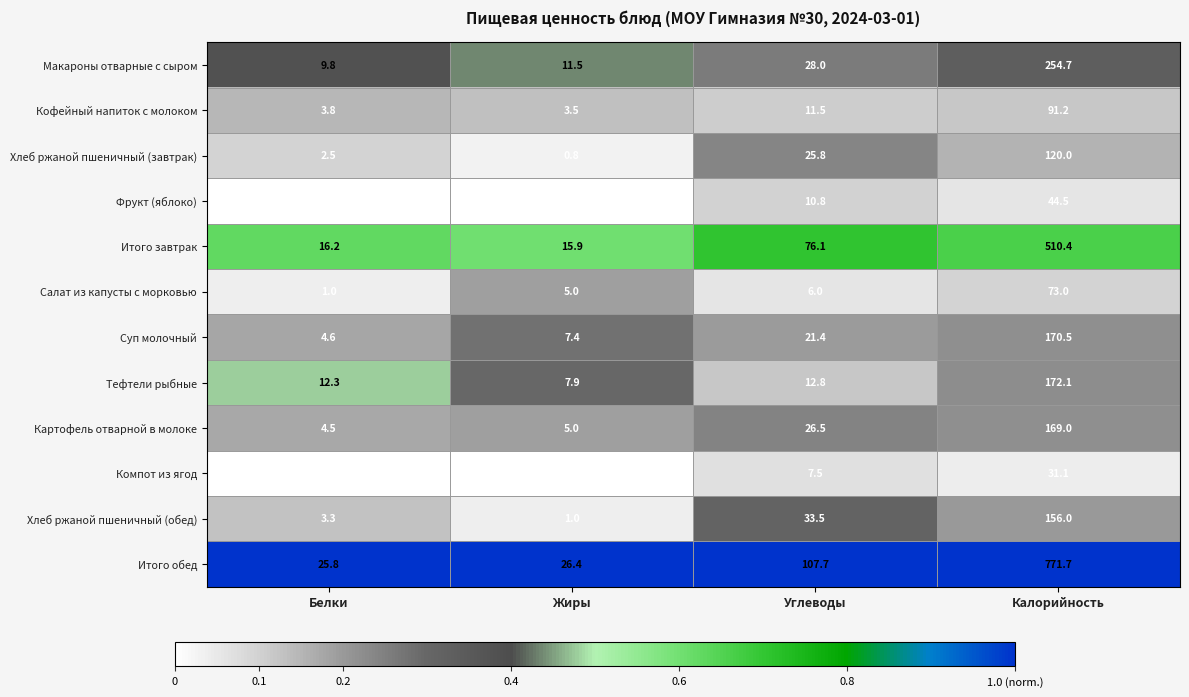

What is the sum of the Суп молочный values at Калорийность and Белки?

175.1